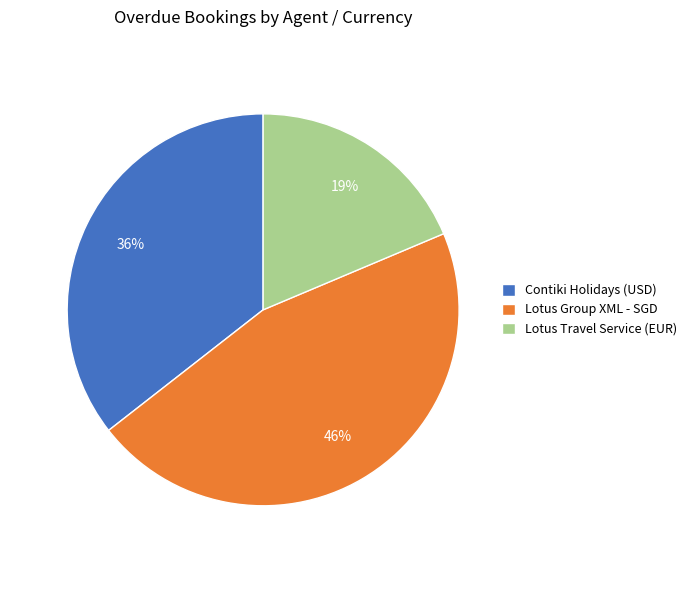

Rank the categories by value from lowest to highest.

Lotus Travel Service (EUR), Contiki Holidays (USD), Lotus Group XML - SGD